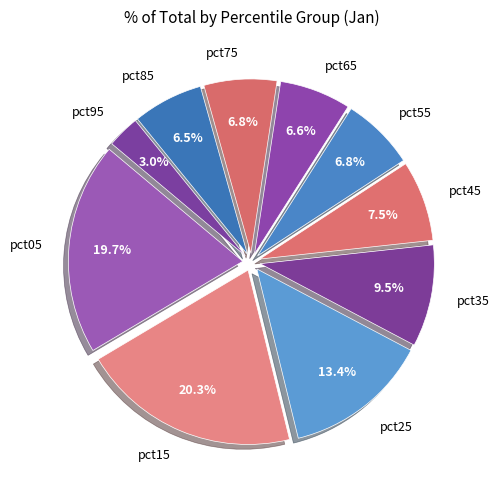

Which slice is the smallest?

pct95